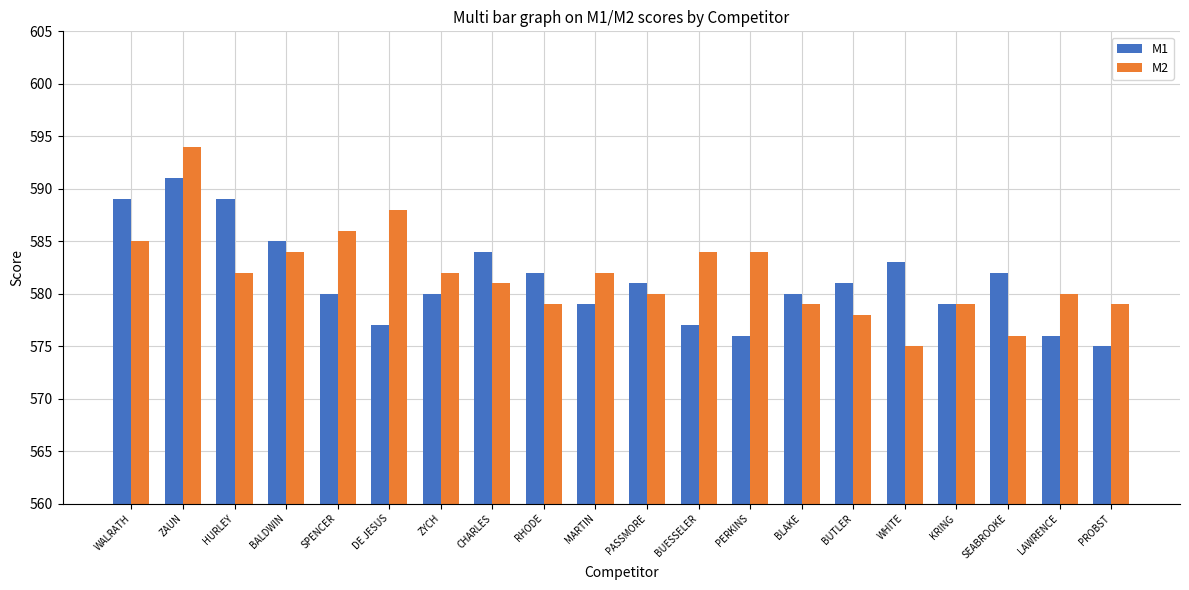

What is the label of the 9th bar from the right?

BUESSELER